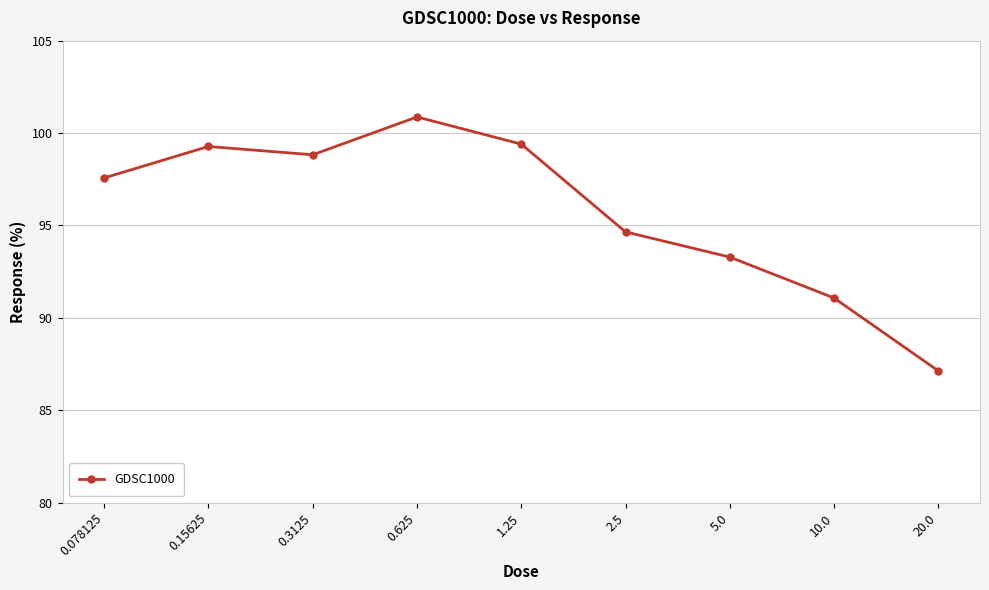

Between 5.0 and 0.078125, which is larger?

0.078125